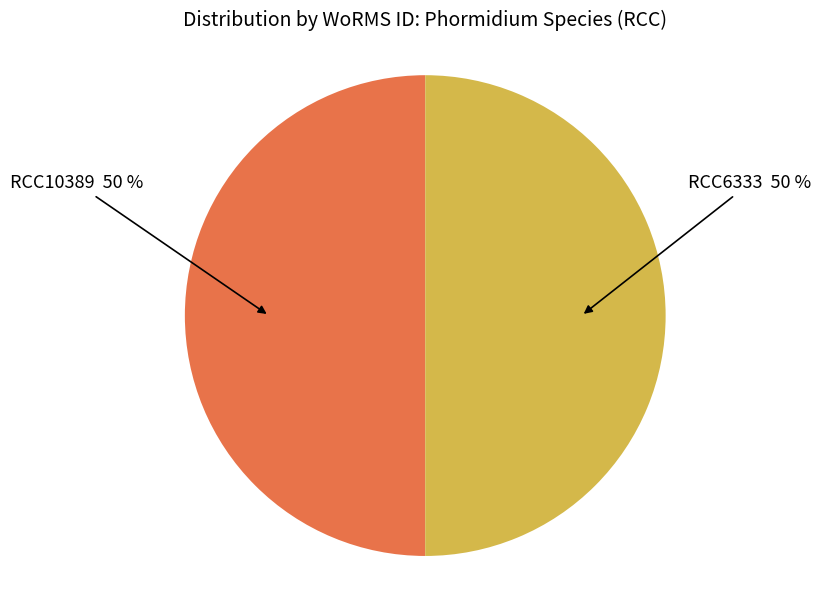

How many slices are in this pie chart?

2